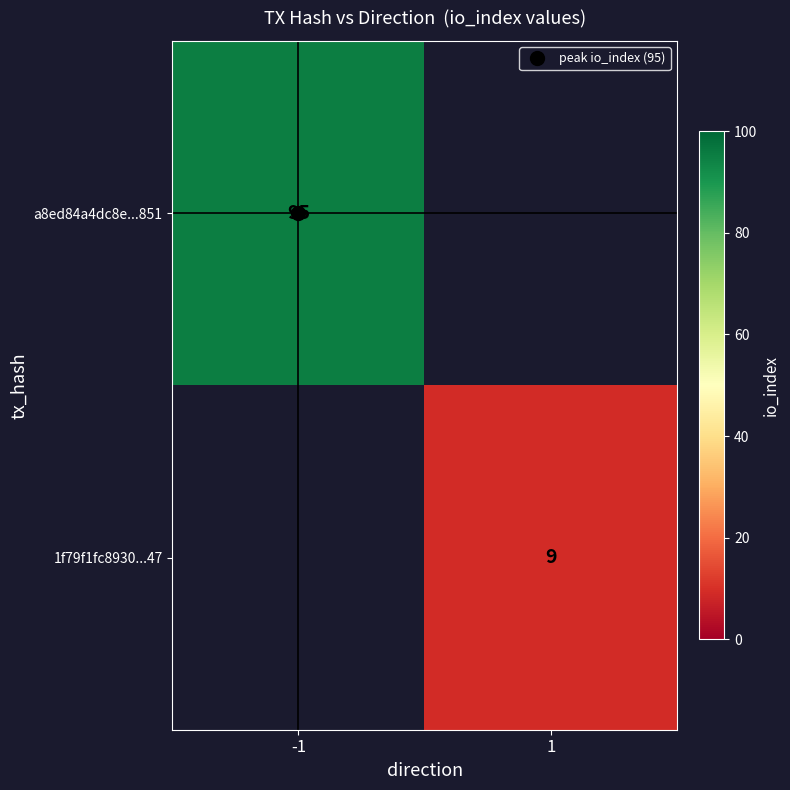

Where is a8ed84a4dc8e...851 nearest to the value 47?

1